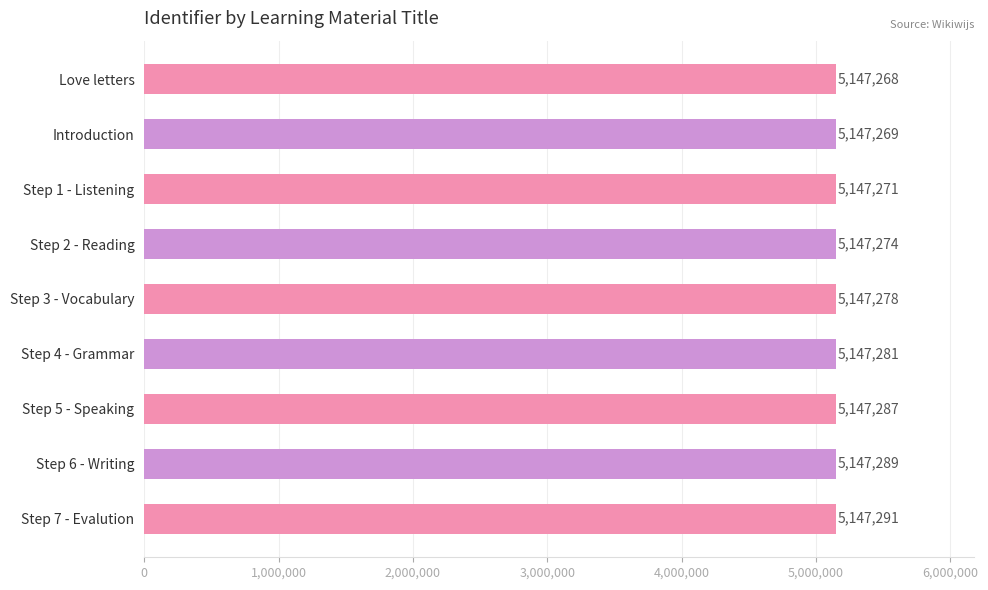

What is the difference between the values at Step 4 - Grammar and Love letters?

13